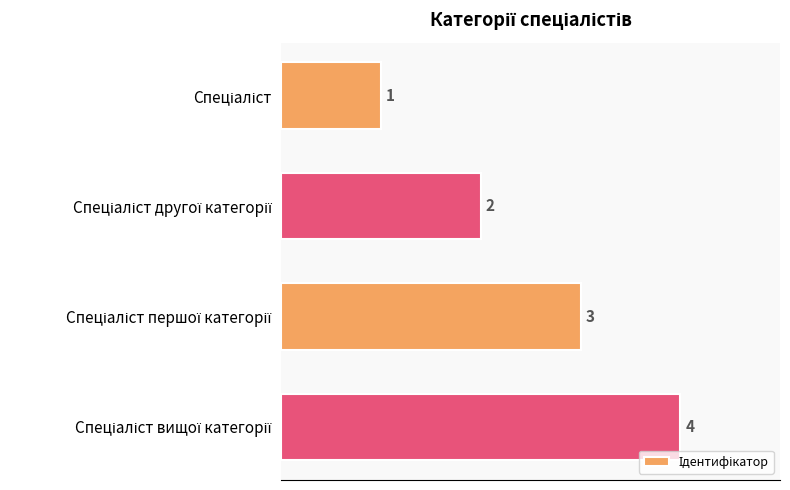

Count the values in the range 2 to 4.

3